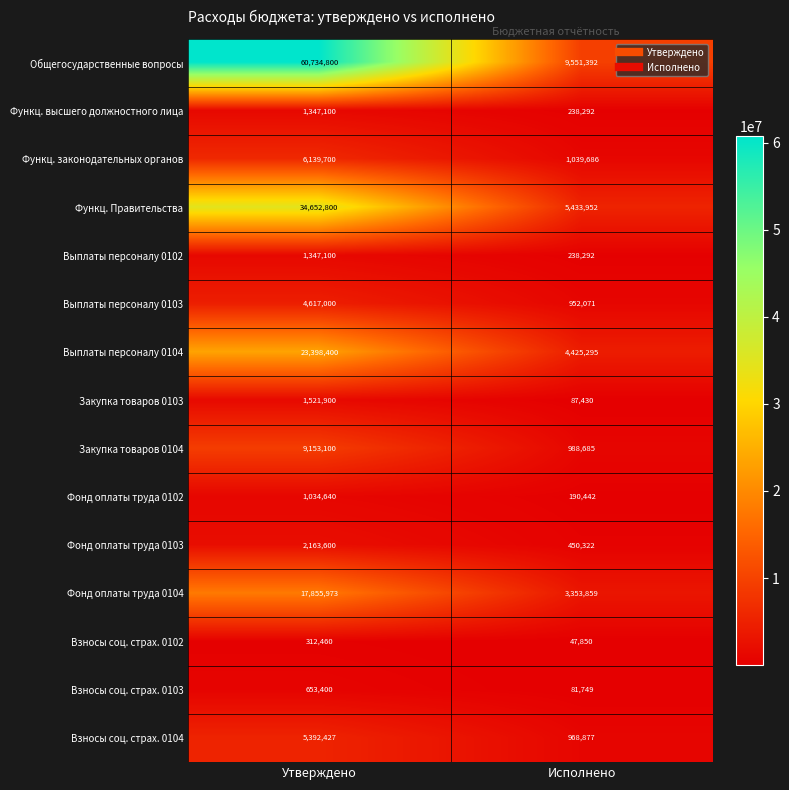

Reading left to right, what are all the values shown in this chart?

Общегосударственные вопросы: Утверждено=60734800	Исполнено=9551392
Функц. высшего должностного лица: Утверждено=1347100	Исполнено=238292
Функц. законодательных органов: Утверждено=6139700	Исполнено=1039686
Функц. Правительства: Утверждено=34652800	Исполнено=5433952
Выплаты персоналу 0102: Утверждено=1347100	Исполнено=238292
Выплаты персоналу 0103: Утверждено=4617000	Исполнено=952071
Выплаты персоналу 0104: Утверждено=23398400	Исполнено=4425295
Закупка товаров 0103: Утверждено=1521900	Исполнено=87430
Закупка товаров 0104: Утверждено=9153100	Исполнено=988685
Фонд оплаты труда 0102: Утверждено=1034640	Исполнено=190442
Фонд оплаты труда 0103: Утверждено=2163600	Исполнено=450322
Фонд оплаты труда 0104: Утверждено=17855973	Исполнено=3353859
Взносы соц. страх. 0102: Утверждено=312460	Исполнено=47850
Взносы соц. страх. 0103: Утверждено=653400	Исполнено=81749
Взносы соц. страх. 0104: Утверждено=5392427	Исполнено=968877